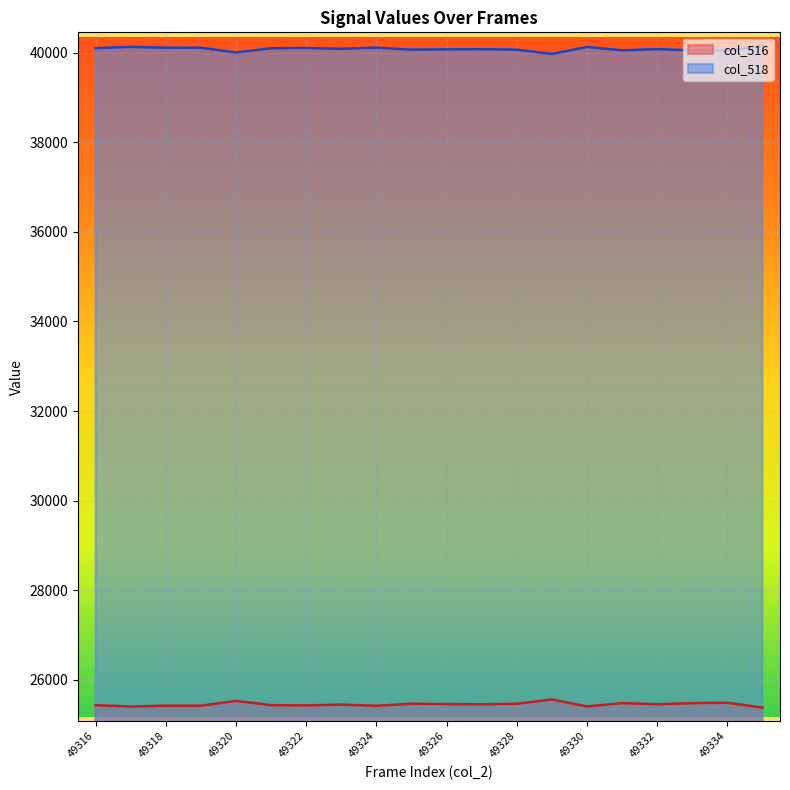

What value does the col_518 series have at 49332, to the nearest 50?

40100